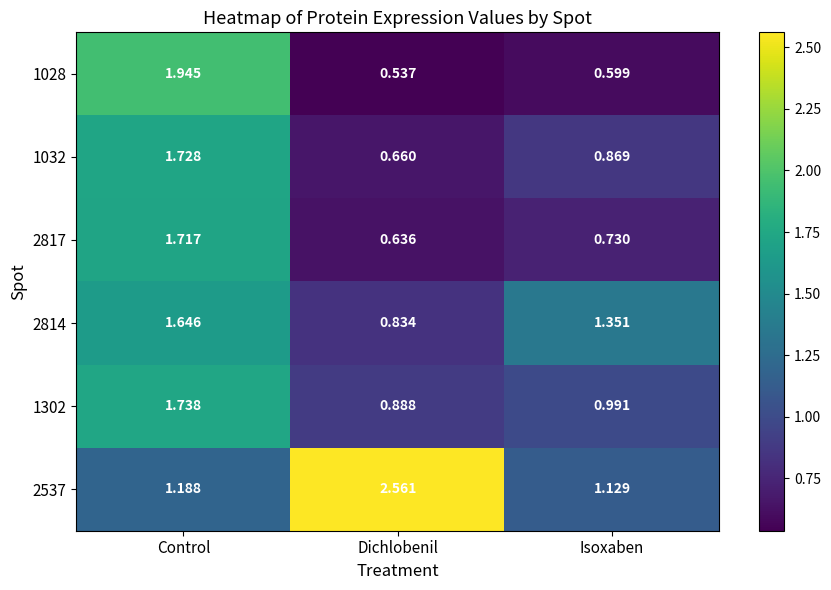

At which category does the chart reach its minimum across all series?

Dichlobenil